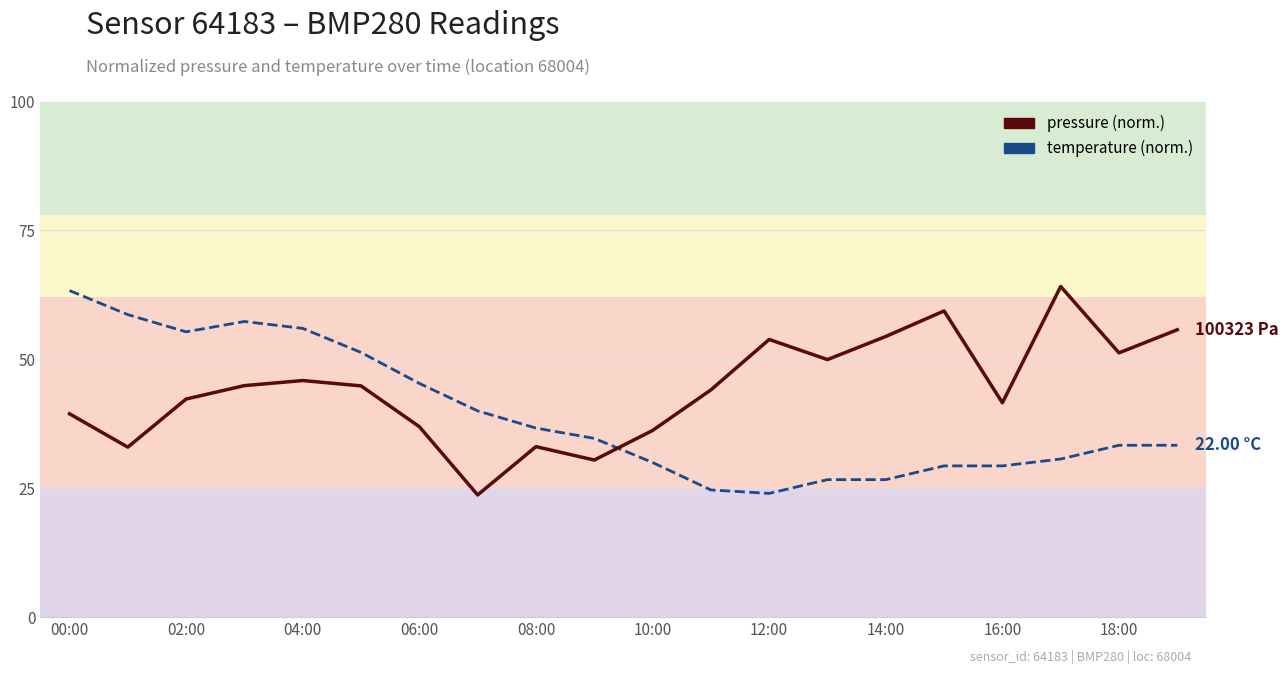

What is the smallest value displayed?

23.7